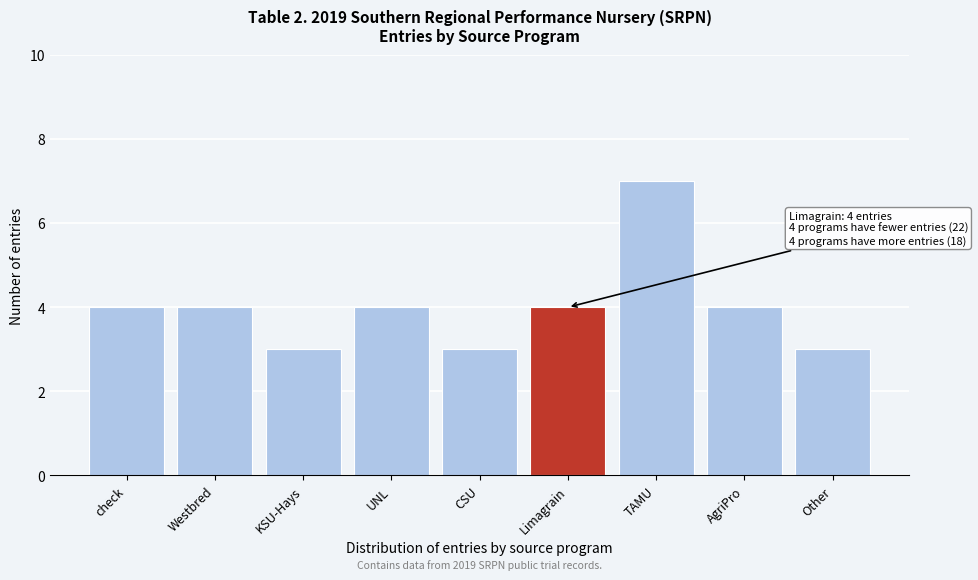

Reading left to right, what are all the values shown in this chart?

check=4	Westbred=4	KSU-Hays=3	UNL=4	CSU=3	Limagrain=4	TAMU=7	AgriPro=4	Other=3